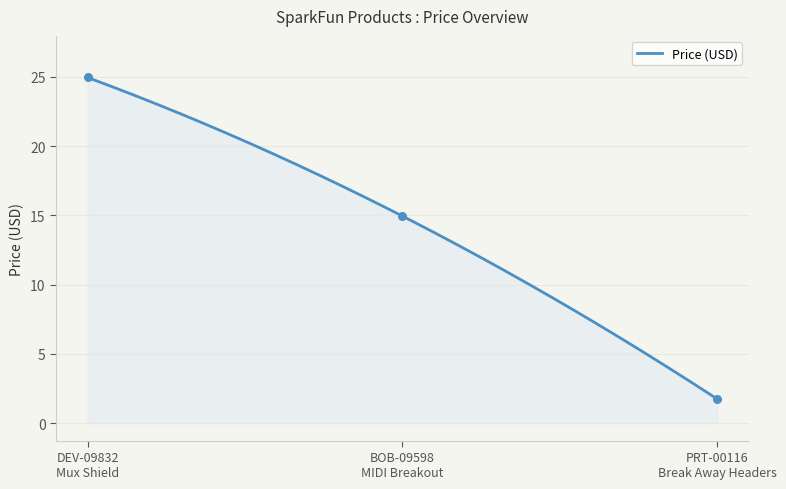

Approximately how many times larger is the value at DEV-09832
Mux Shield compared to PRT-00116
Break Away Headers?

14.3